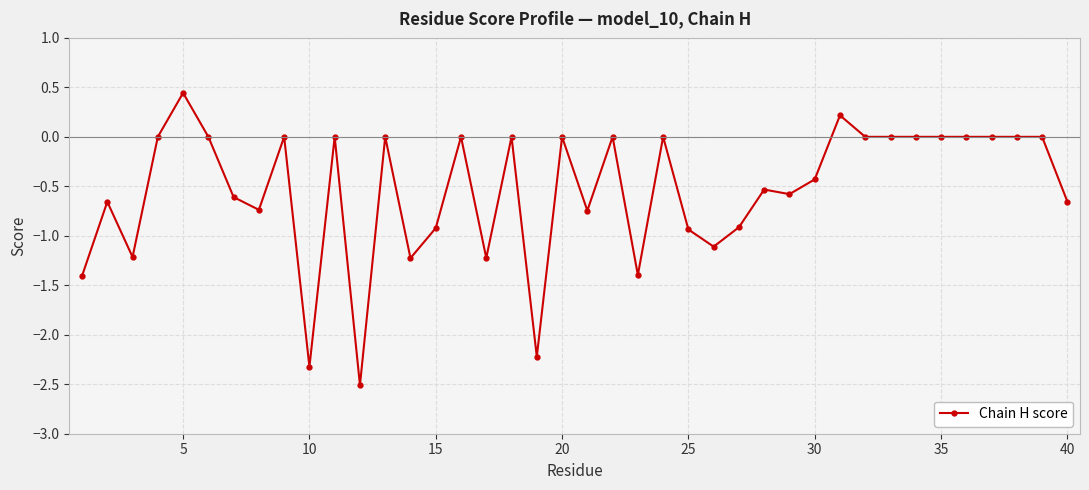

True or false: the data has more than 1 interior local peaks.

True